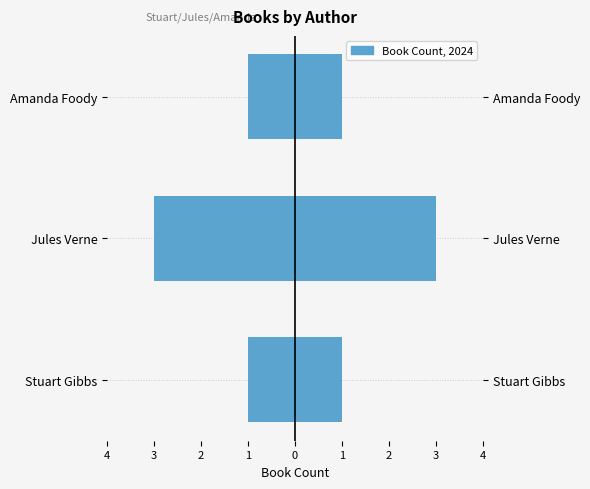

What is the spread (max minus min) of values at Amanda Foody?

2